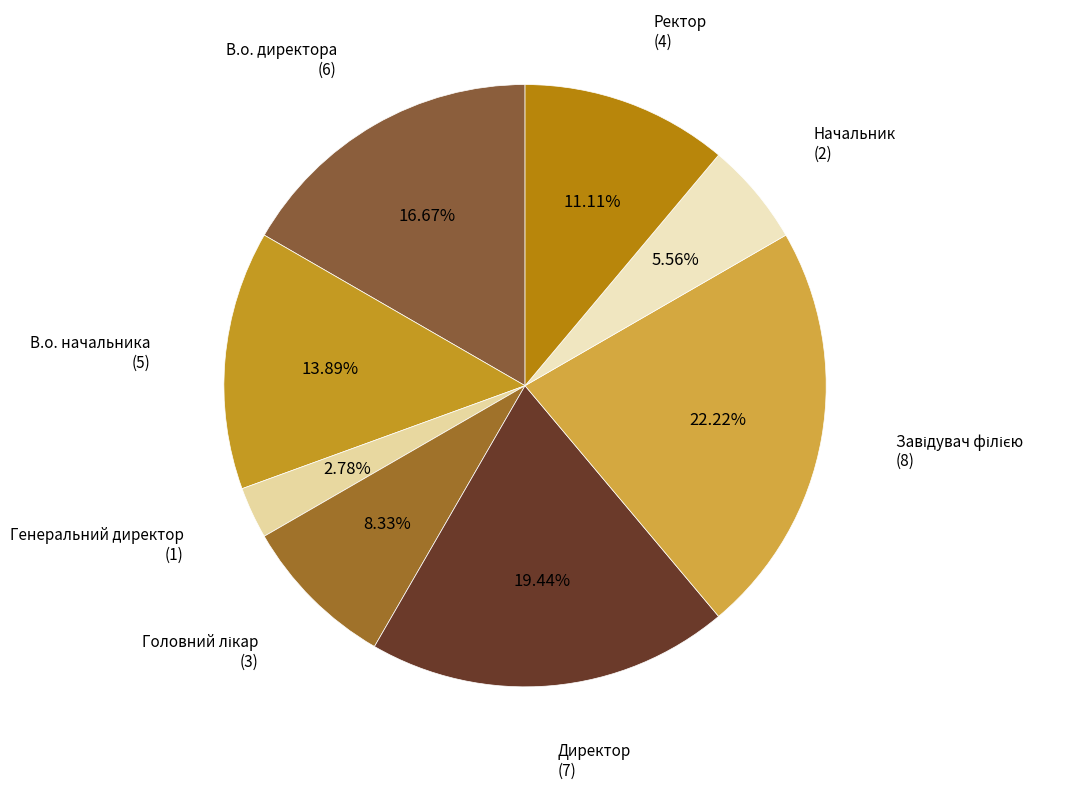

What is the smallest slice in the pie chart?

Генеральний директор